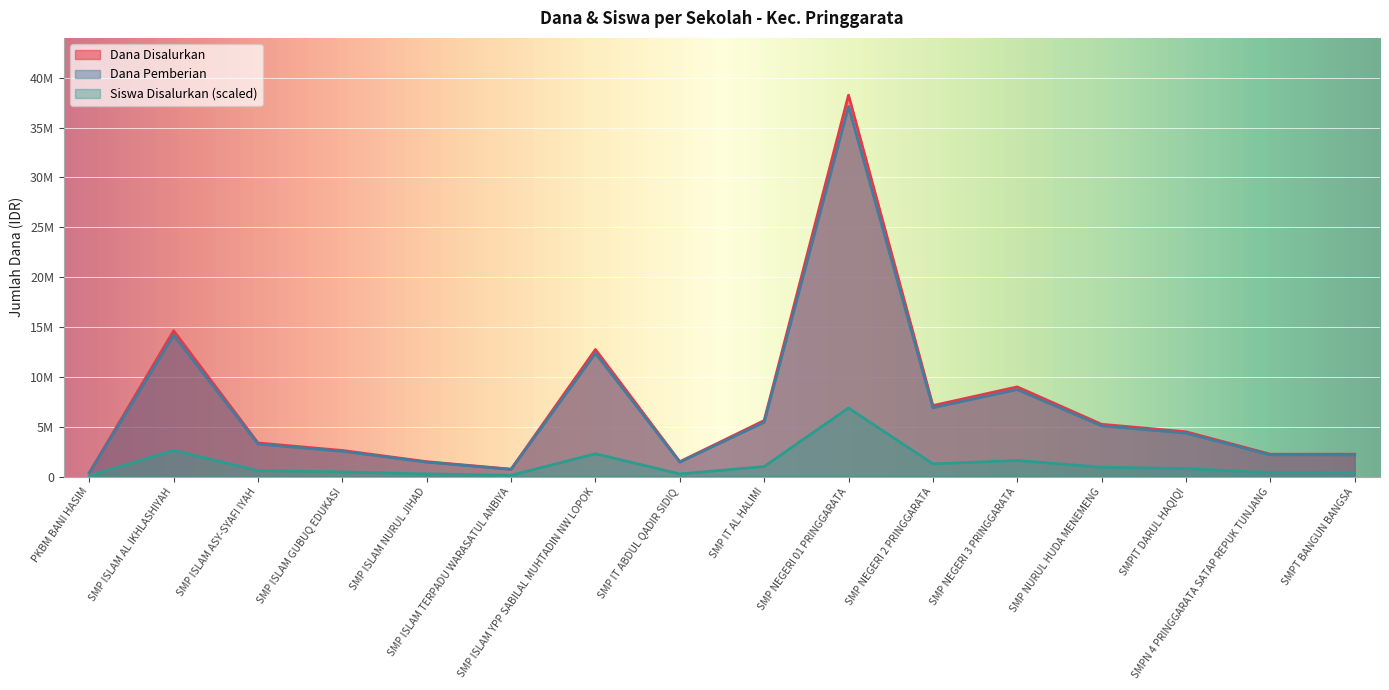

True or false: Dana Pemberian and Dana Disalurkan intersect in this chart.

False